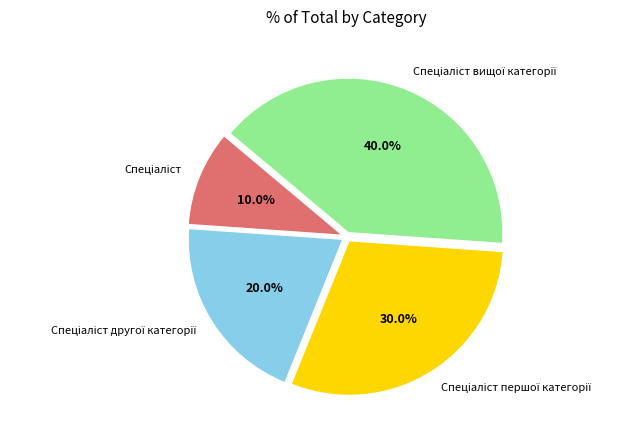

Is there any slice that represents more than half of the pie?

No